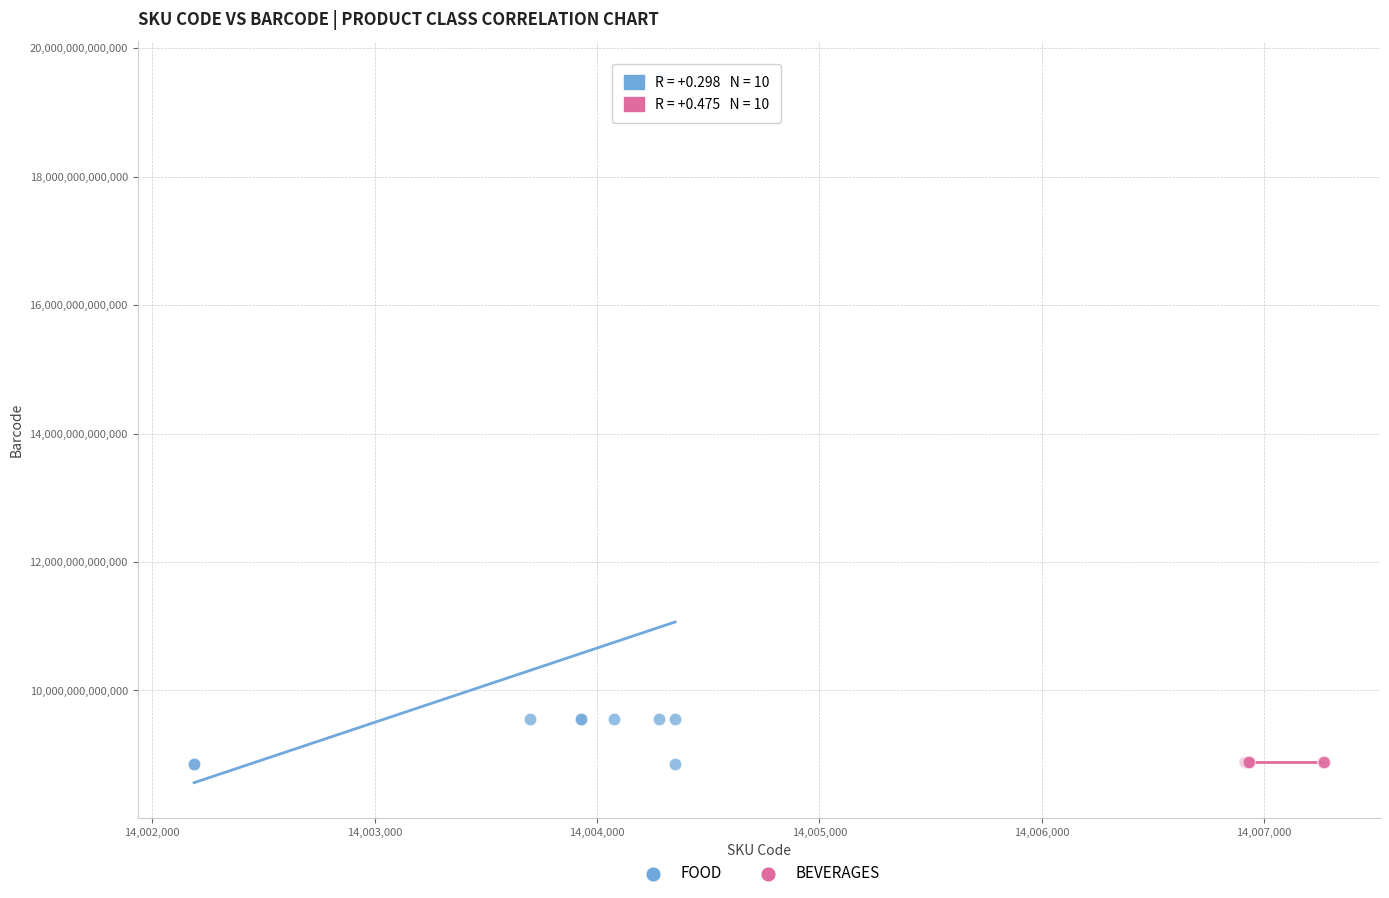

Which series has the widest spread of Y values?

FOOD